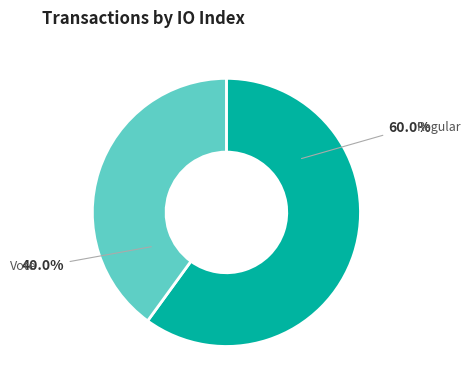

Between Regular and Vote, which is larger?

Regular